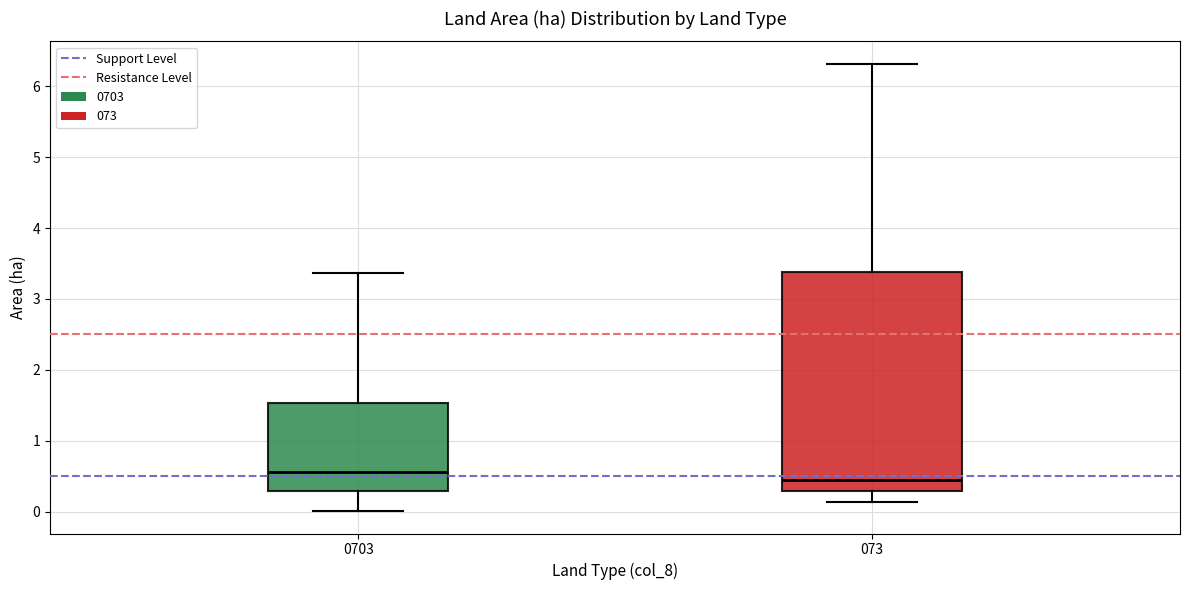

Comparing the boxes themselves (not the whiskers), which one is the tallest?

073